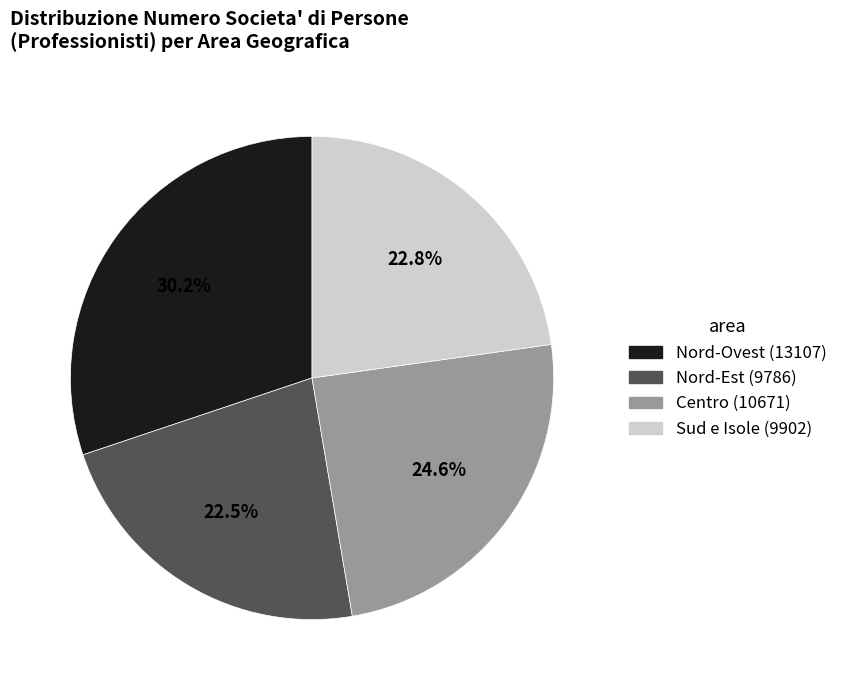

Count the number of slices in the pie.

4